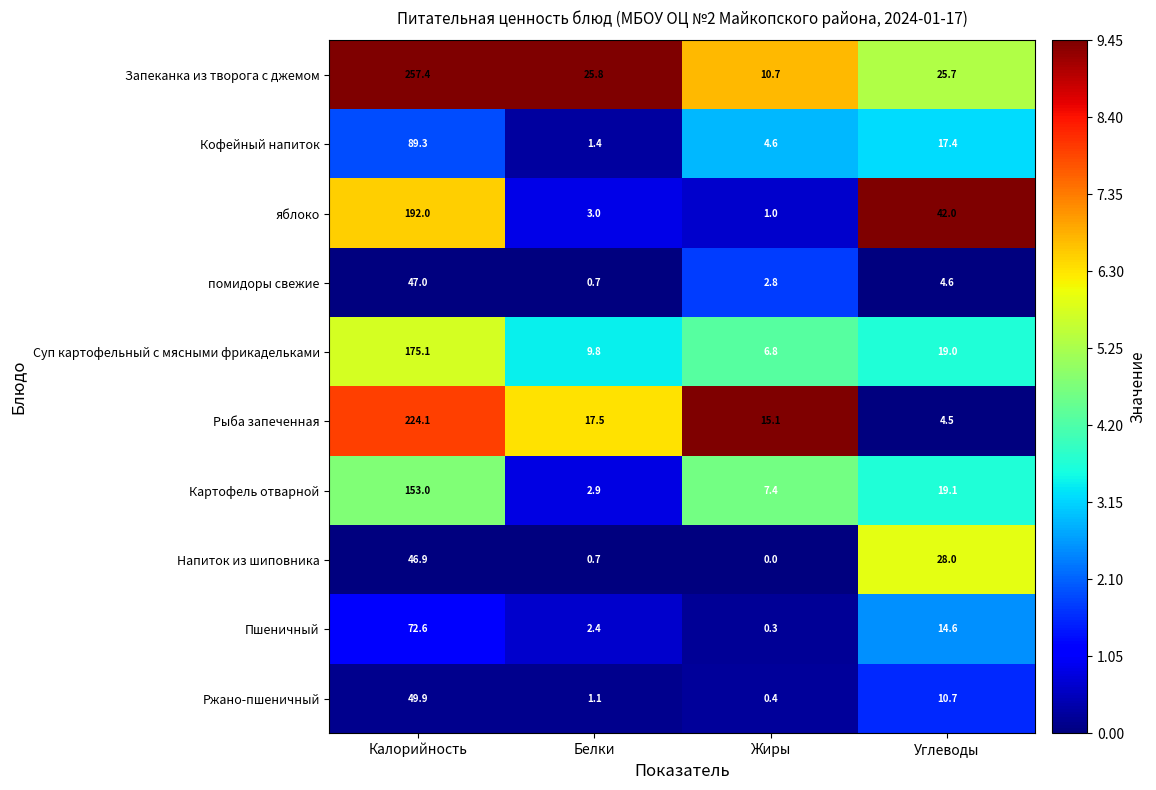

True or false: яблоко has a value of 3.0 at Белки.

True